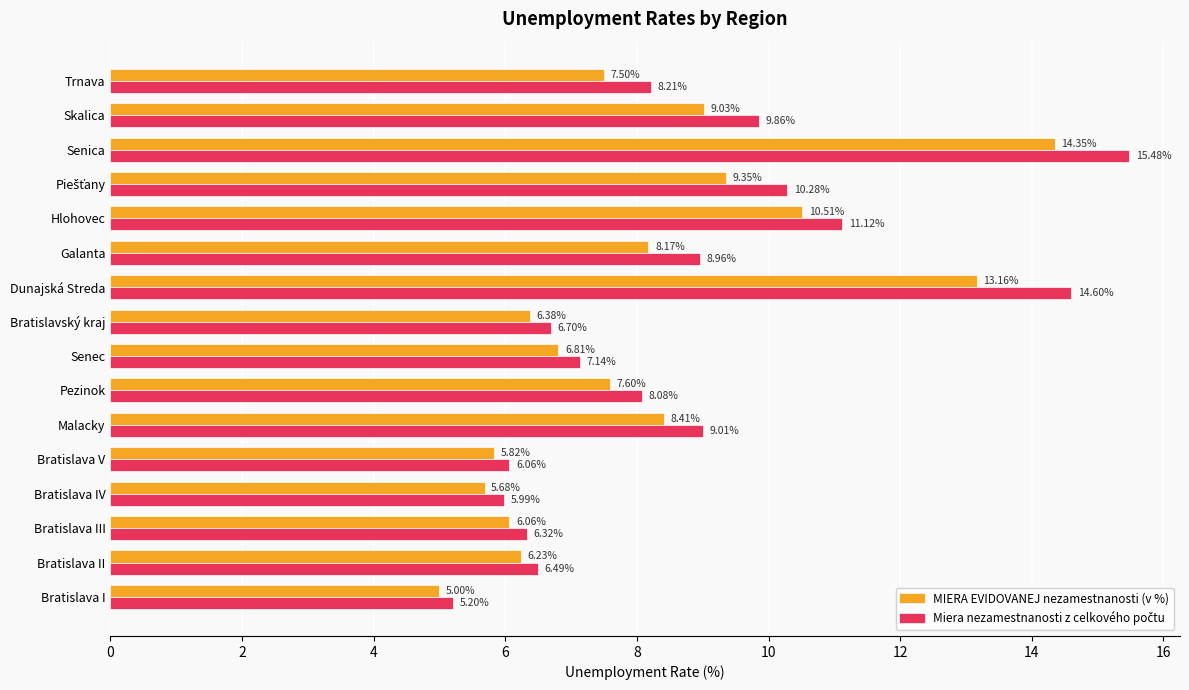

Which category has the lowest value across all series?

Bratislava I